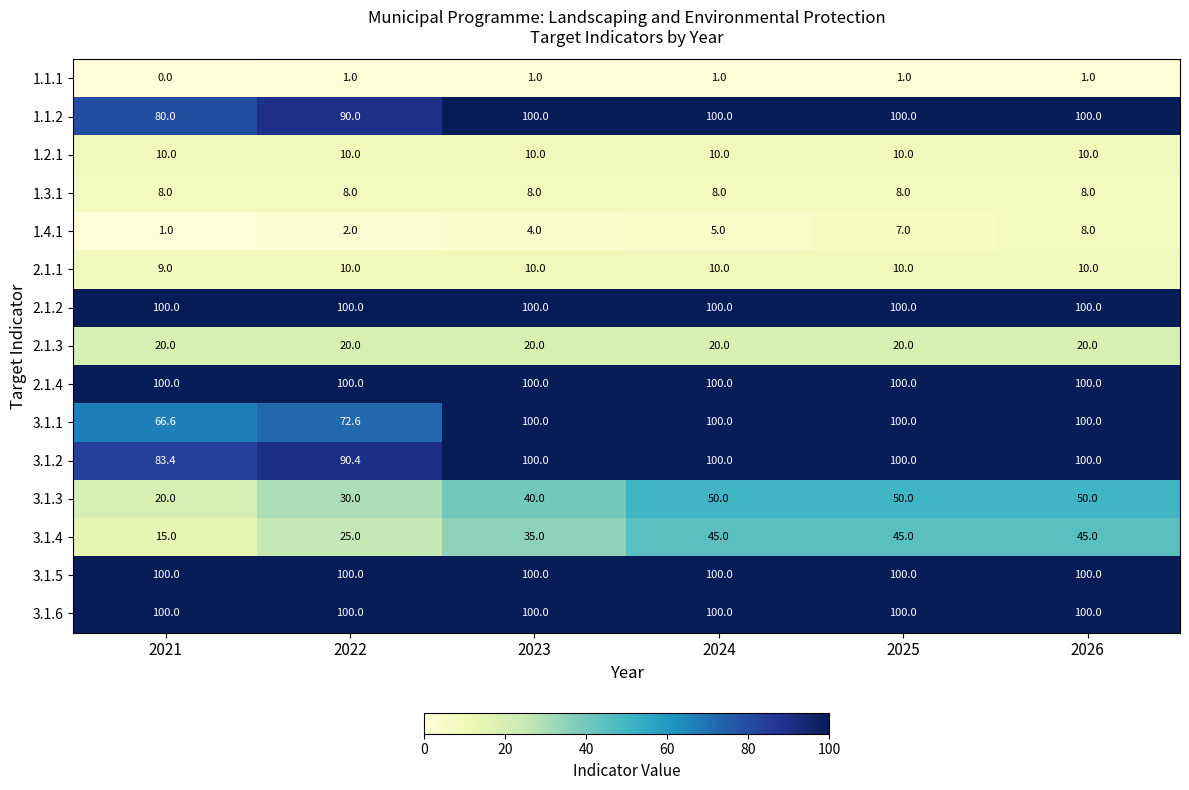

What is the maximum value for 1.1.1?

1.0